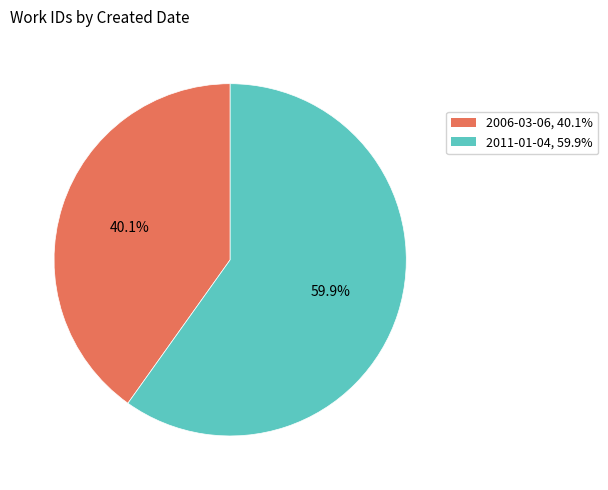

Is 2011-01-04 the majority of the pie?

Yes